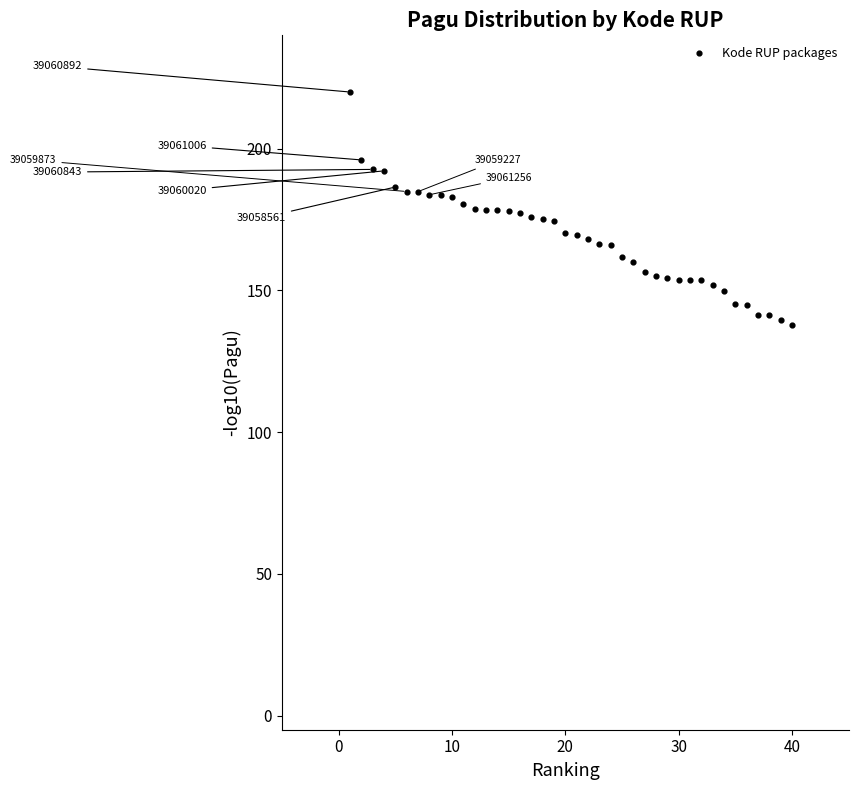

What is the range of X values (max minus min)?

39.0